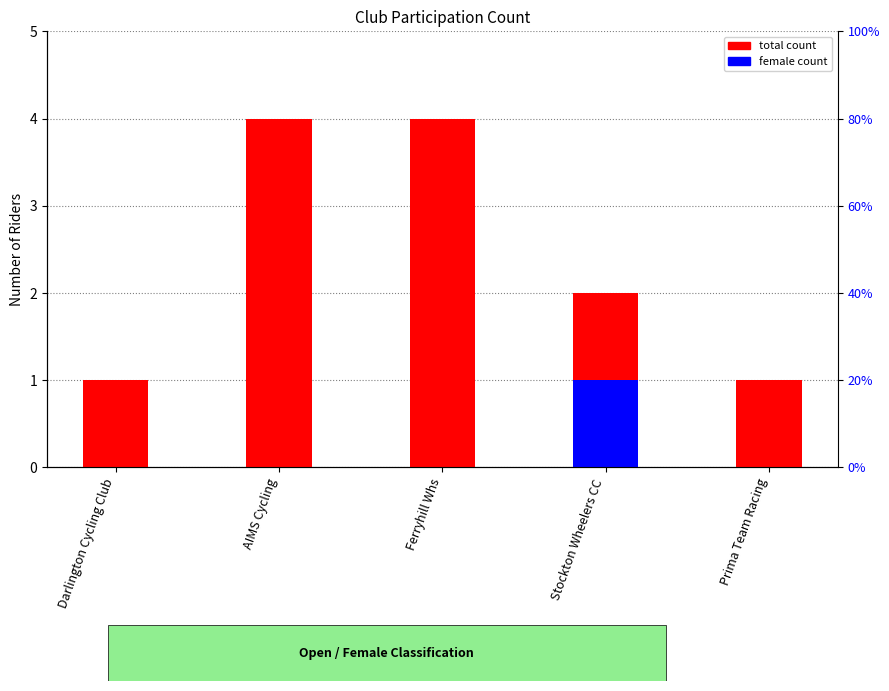

Rank the series by their average value, from highest to lowest.

total count, female count